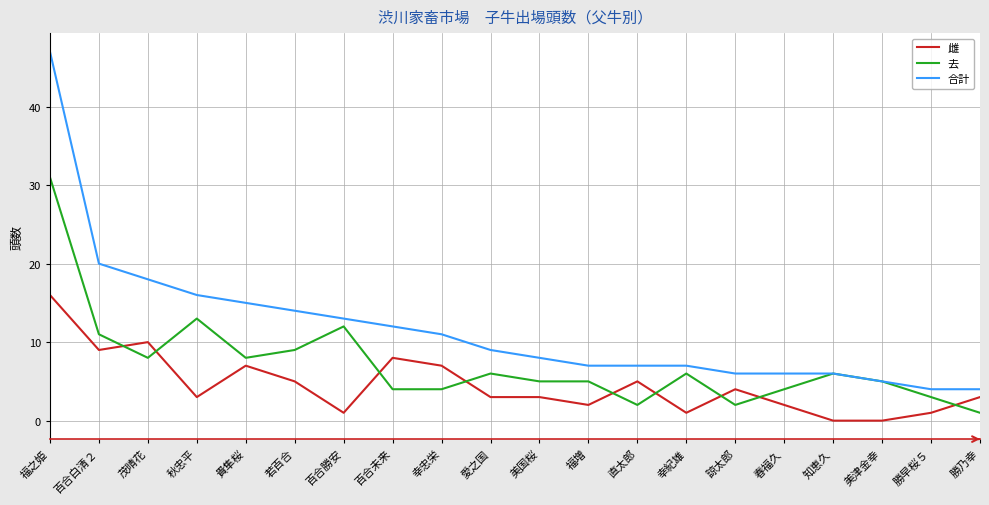

Rank the series by their average value, from highest to lowest.

合計, 去, 雌